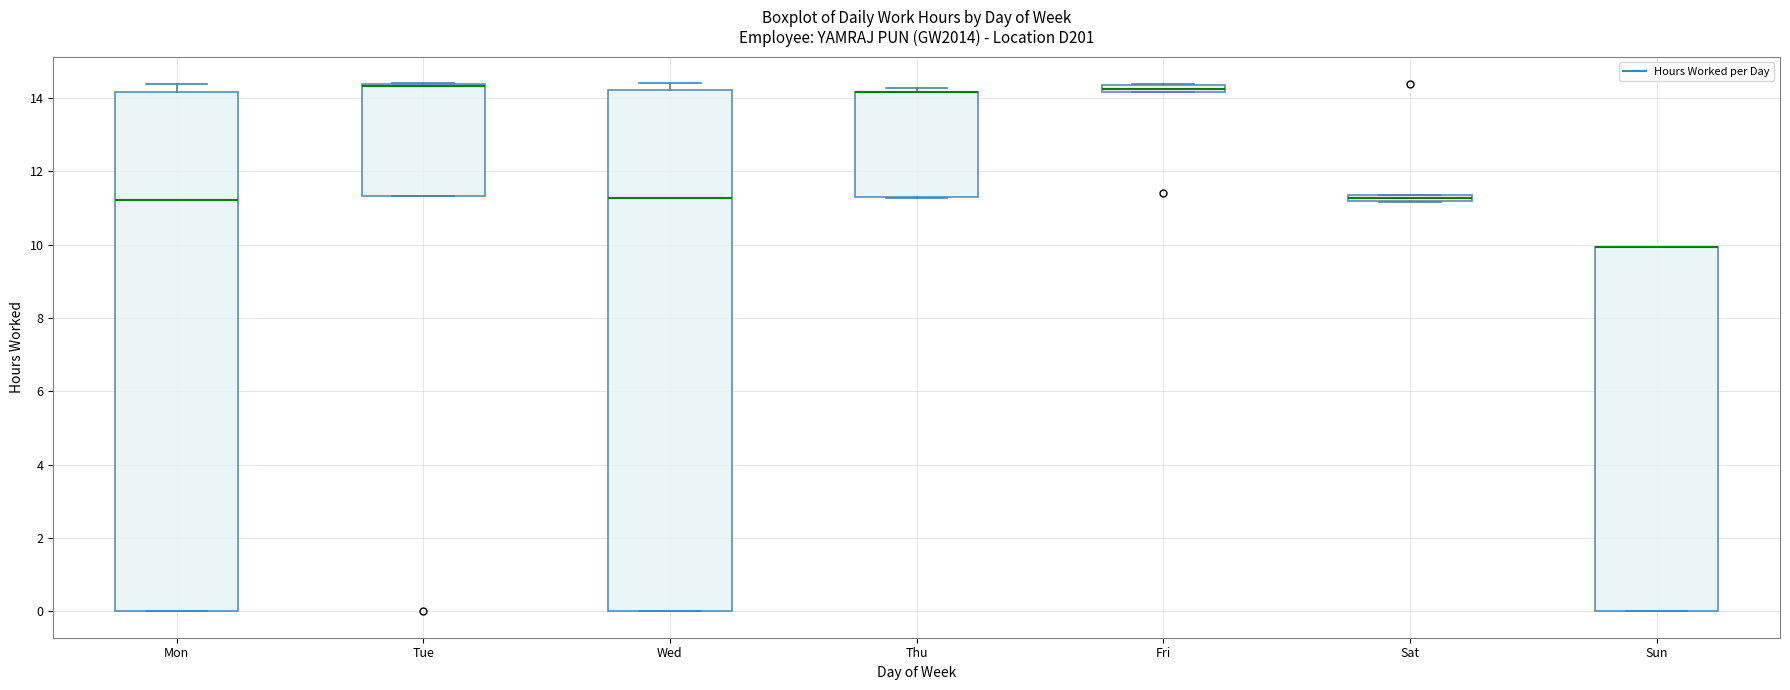

Where is the lower edge of the box for Sun on the y-axis? The values are not printed on the chart, so give them approximately, as read against the axis.

0.0